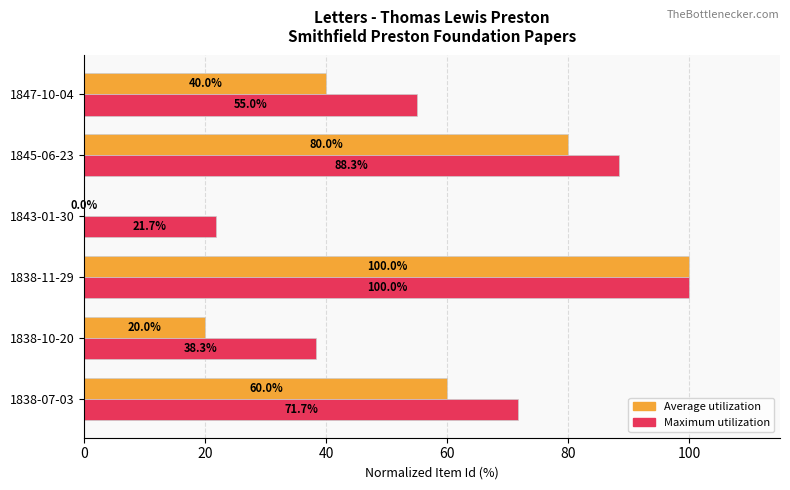

At which category is the sum across all series the highest?

1838-11-29